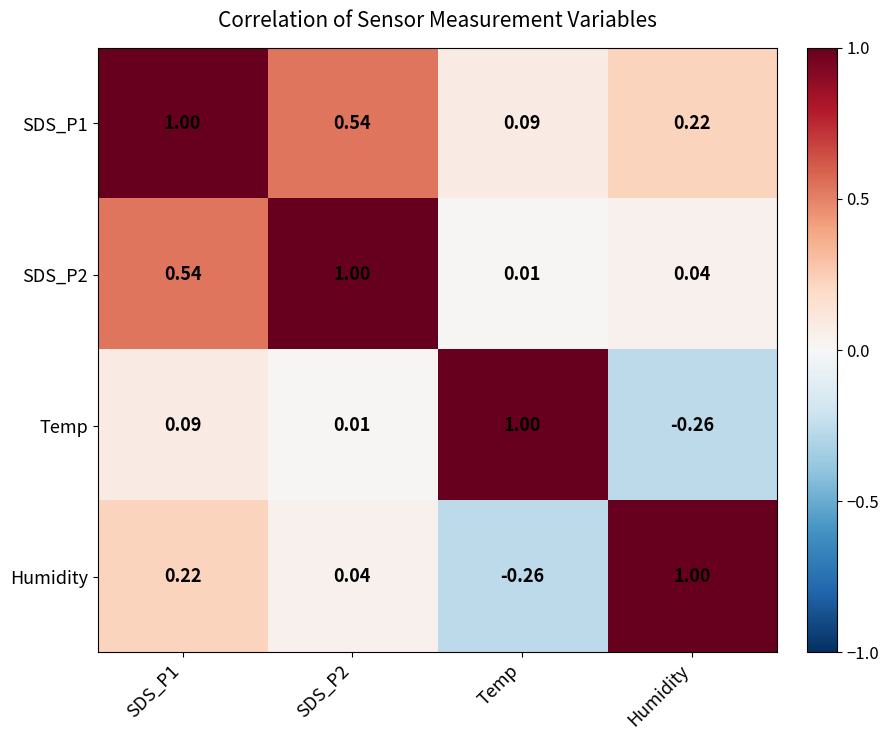

At which label does SDS_P2 reach its minimum?

Temp